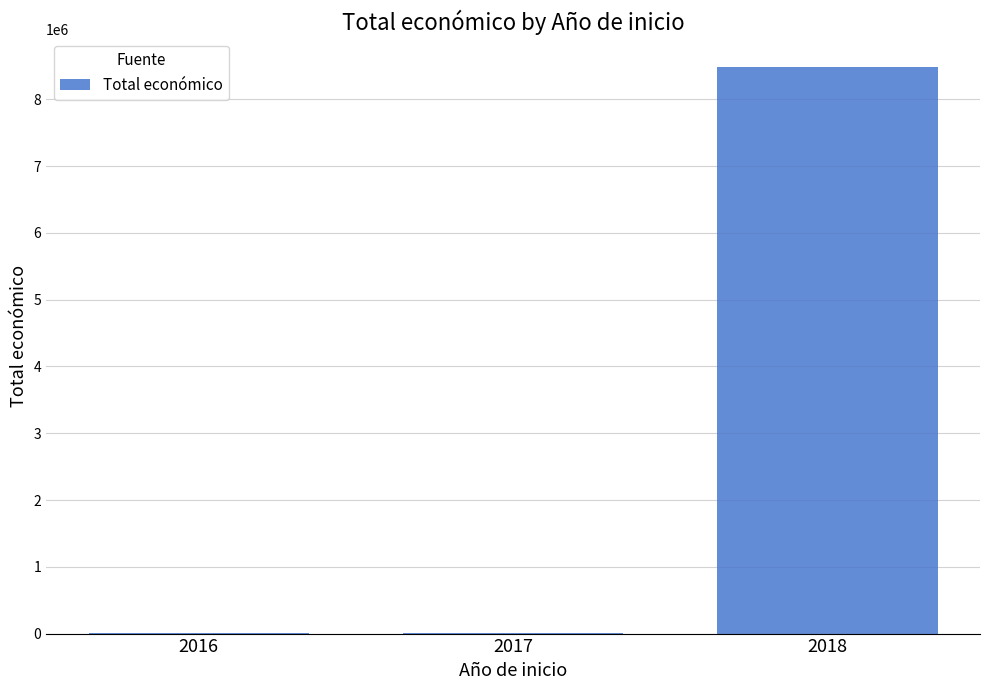

Does the chart contain stacked bars?

No